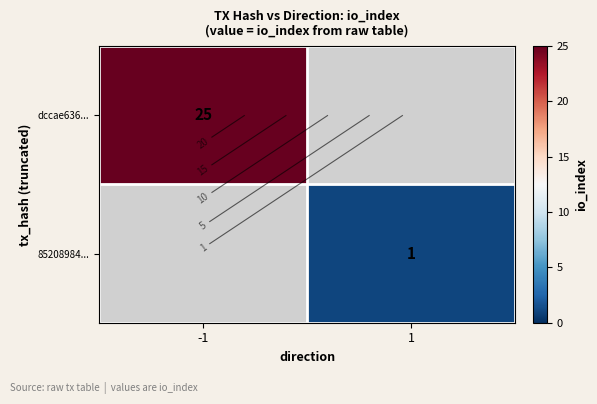

Count the dccae636... values in the range 0 to 25.

2